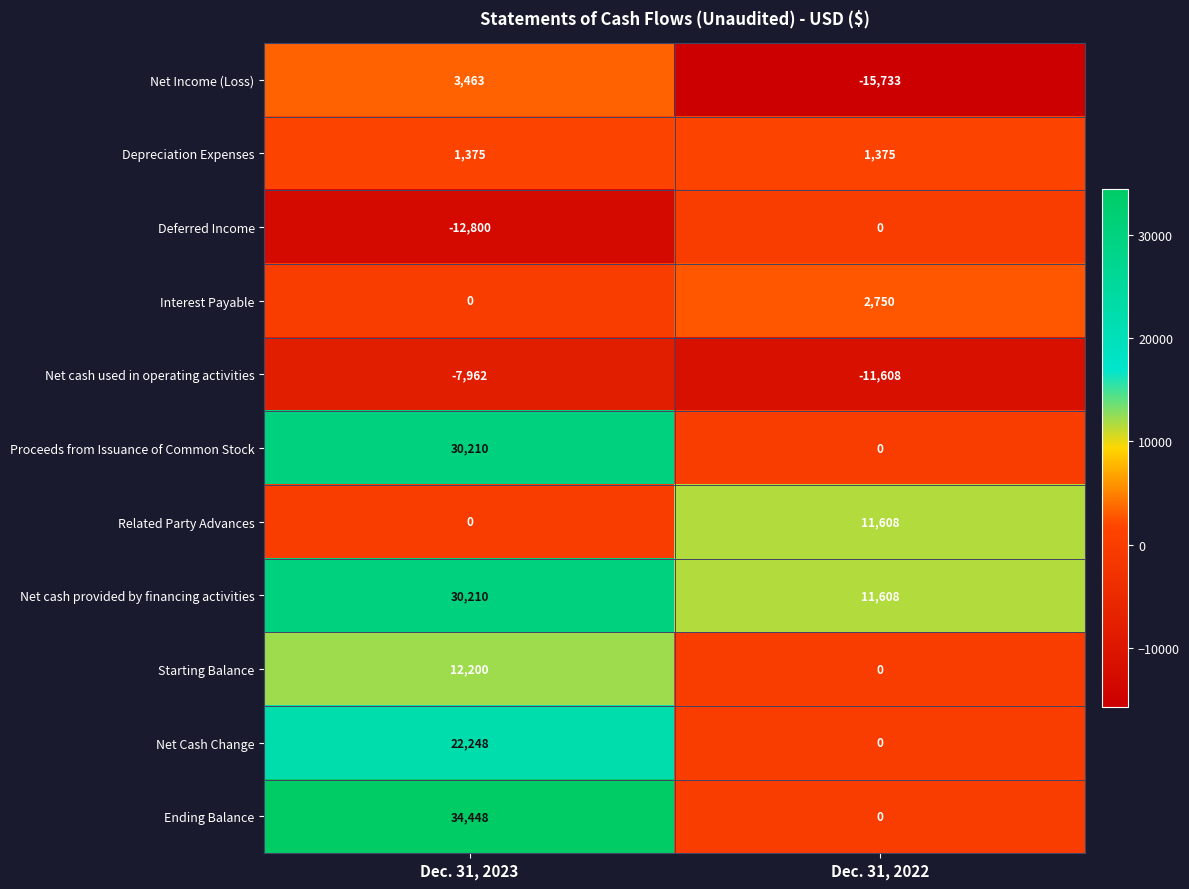

What is the approximate value of Net cash provided by financing activities at Dec. 31, 2022, to the nearest 100?

11600